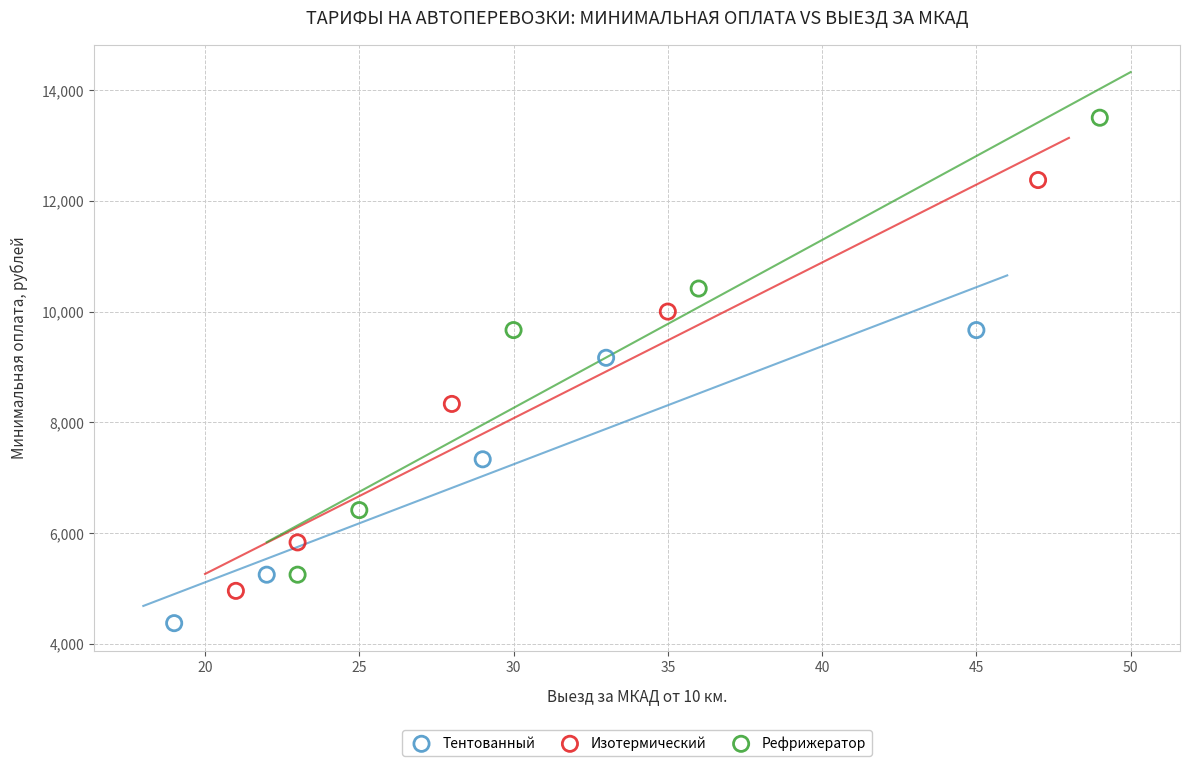

Which series has the widest spread of Y values?

Рефрижератор